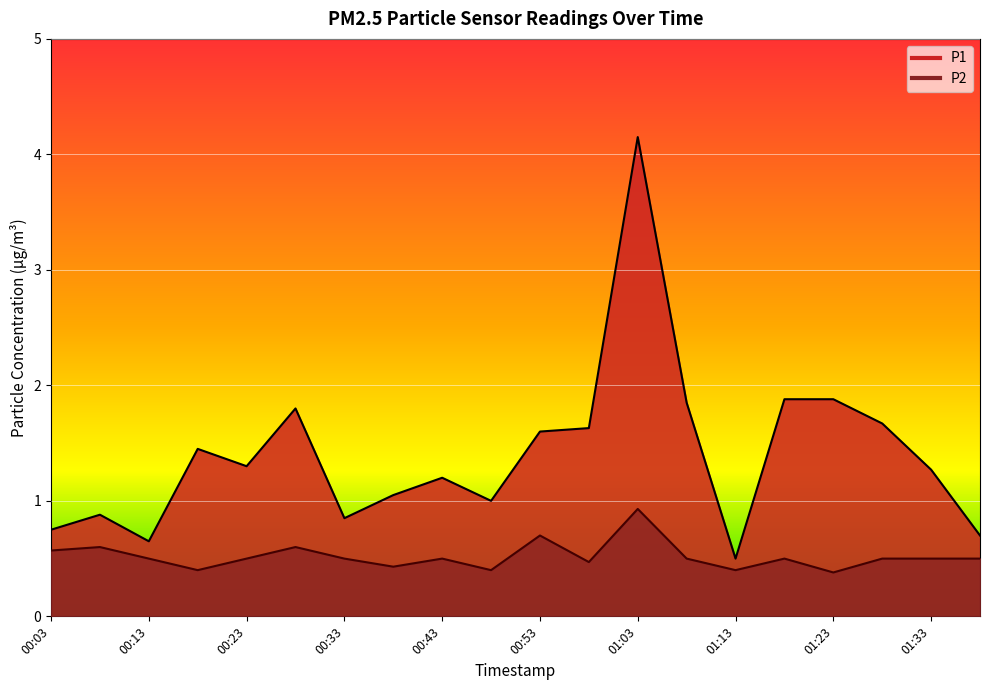

Read the P1 value at 00:08.

0.9